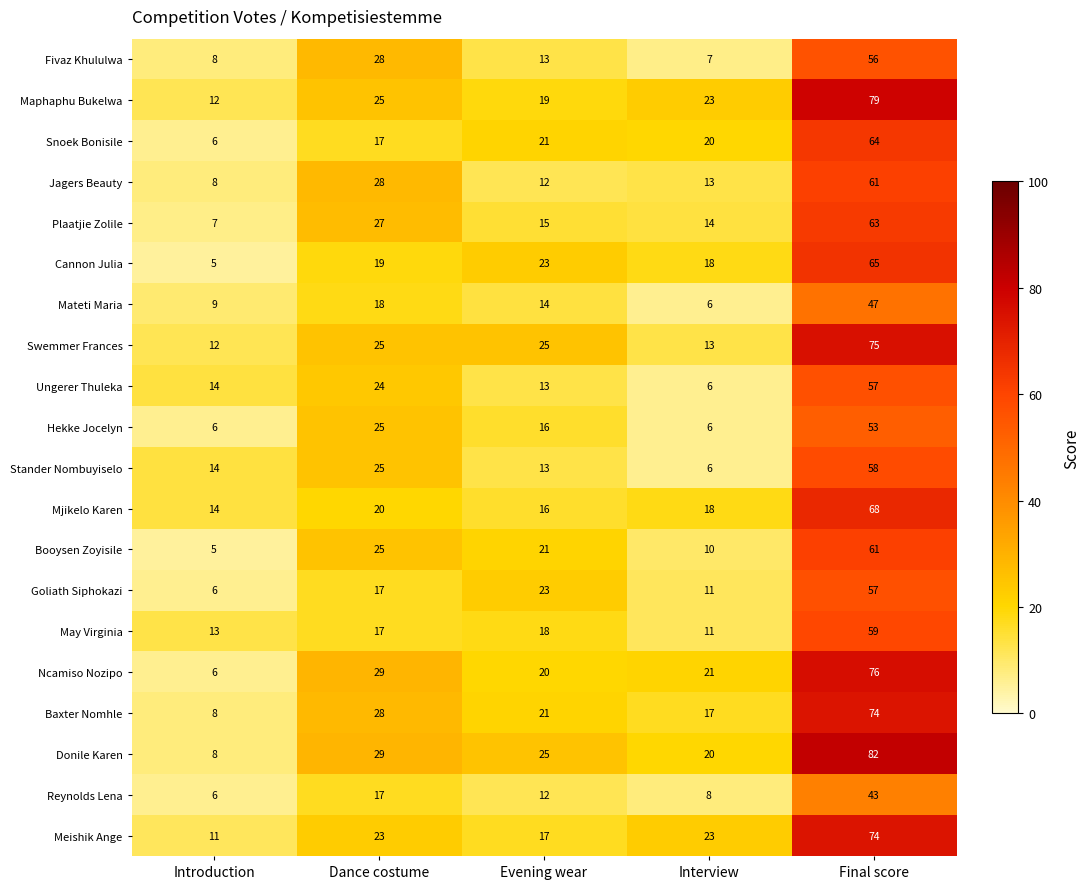

At which category does the chart reach its peak across all series?

Final score